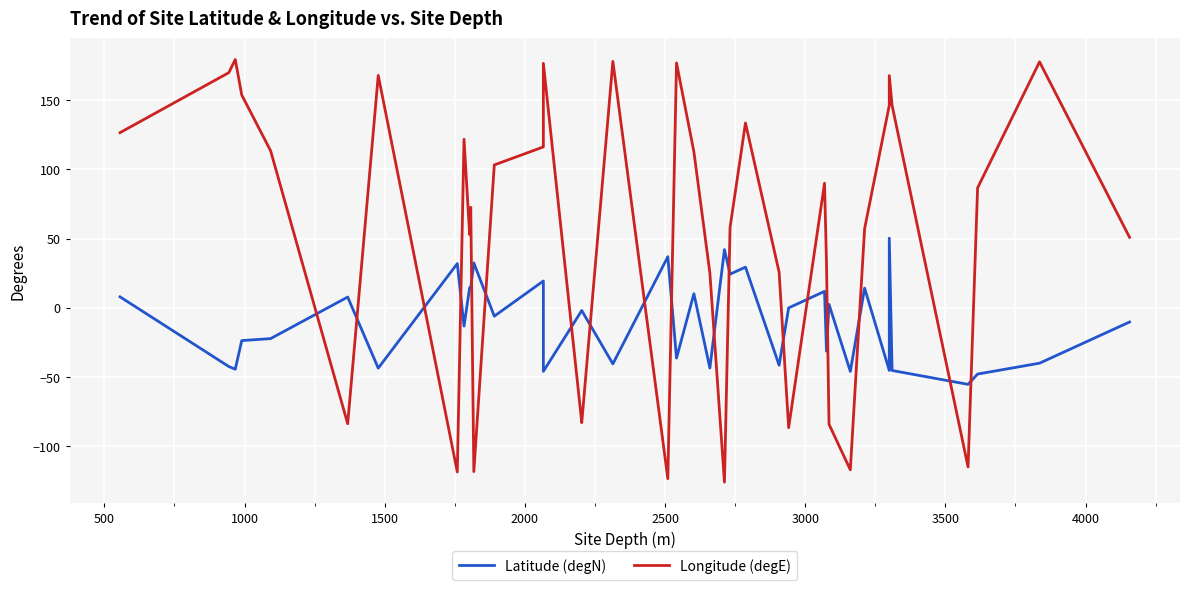

Which category has the highest value across all series?

1000